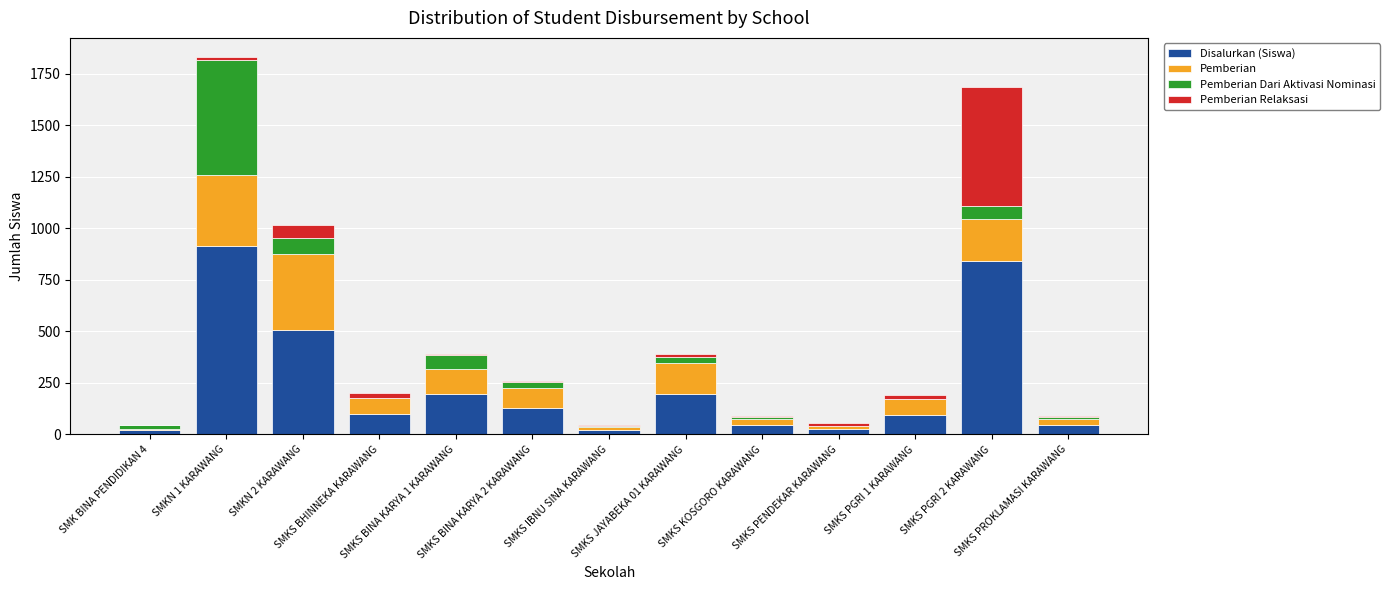

What is the highest value of the Disalurkan (Siswa) series?

916